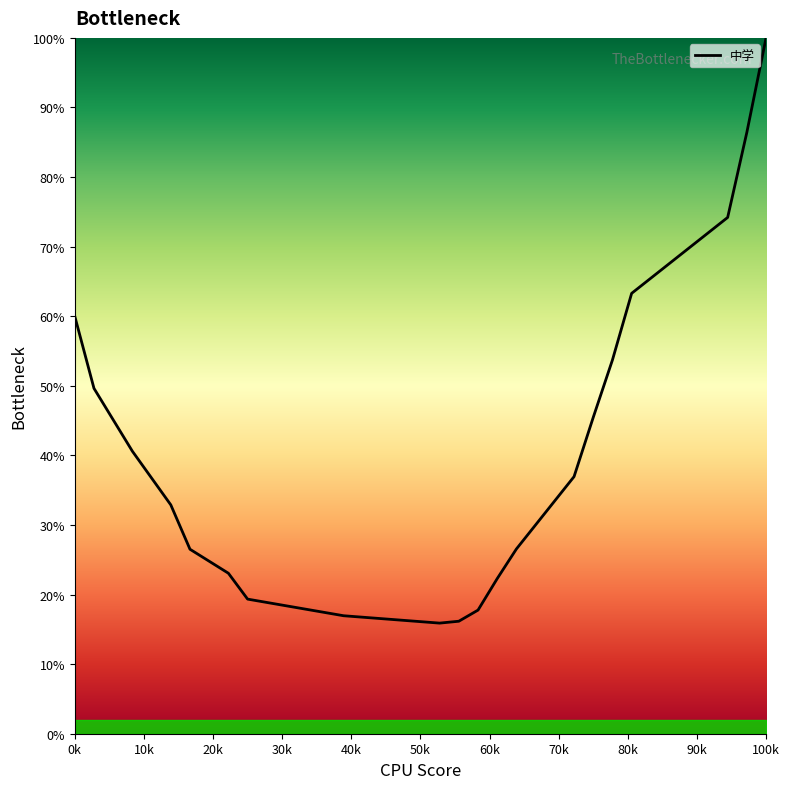

What is the minimum value shown in the chart?

15.9